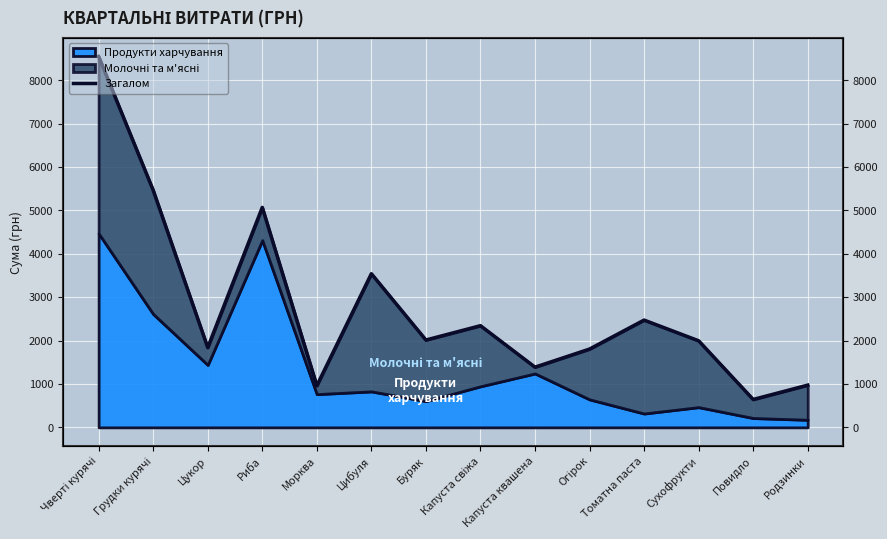

Which label corresponds to the smallest value in the chart?

Повидло